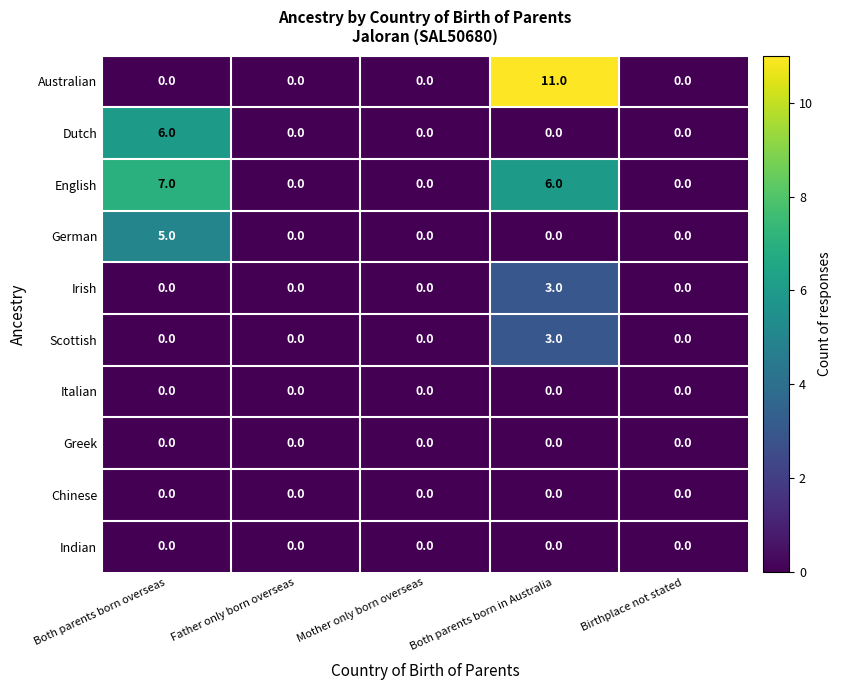

What is the maximum value shown in the chart?

11